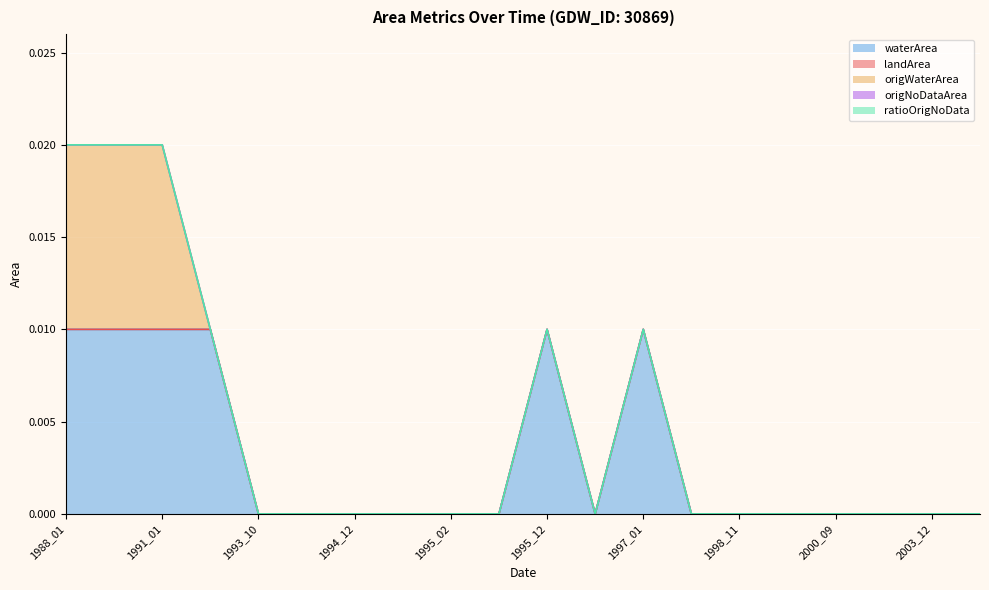

True or false: ratioOrigNoData and landArea cross at least once.

False